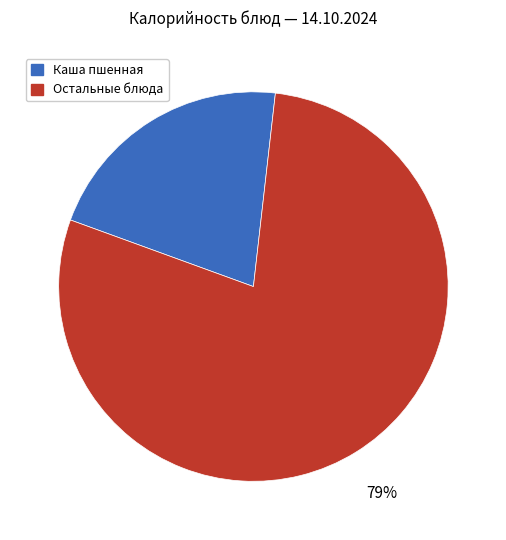

Is there a majority slice in this chart?

Yes